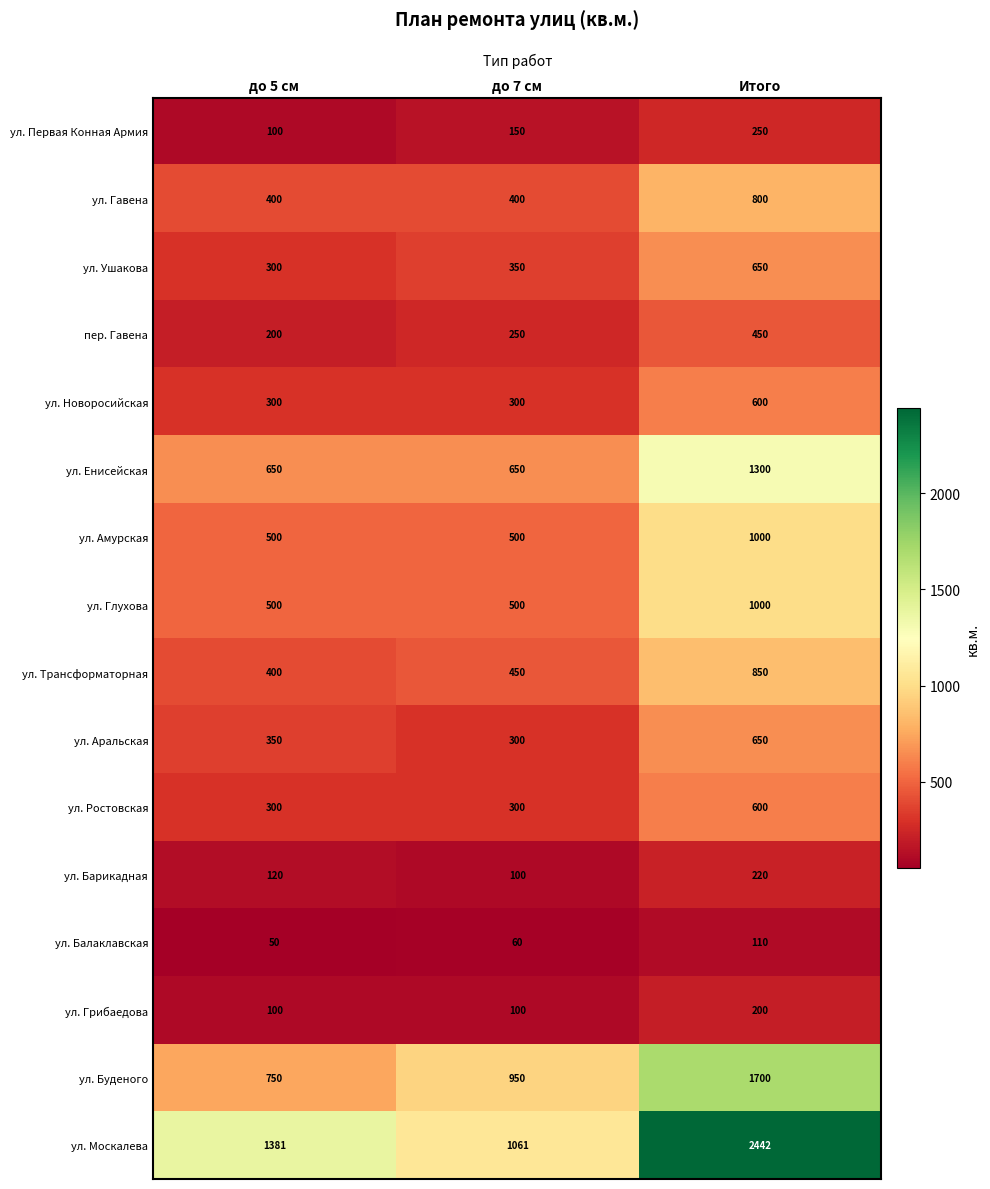

Which category has the lowest value across all series?

до 5 см